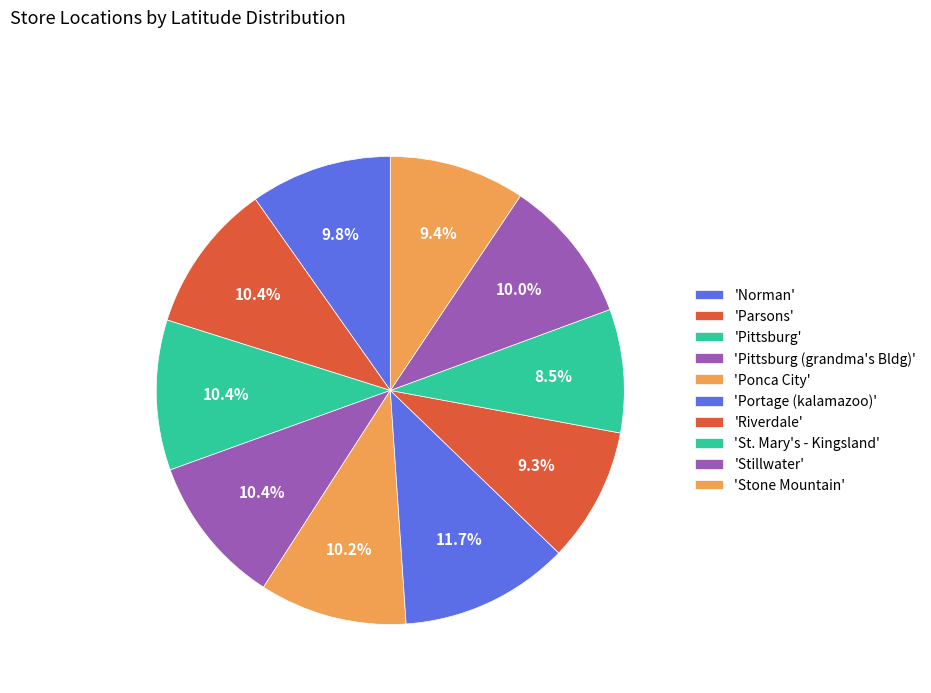

Which category has the biggest portion of the pie?

Portage (kalamazoo)